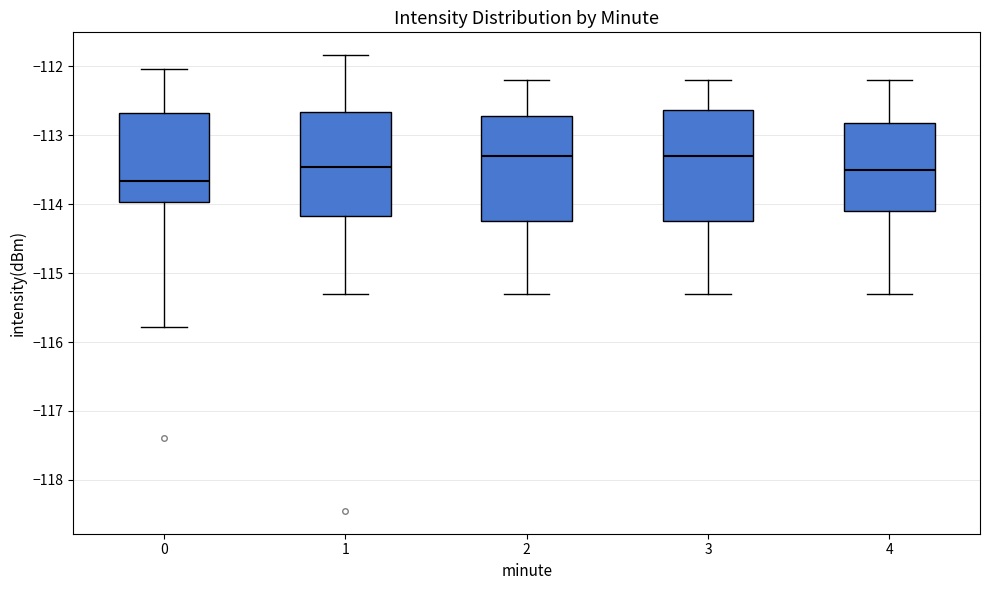

Where does the lower whisker of the box at x = 0 end on the y-axis? The values are not printed on the chart, so give them approximately, as read against the axis.

-115.8